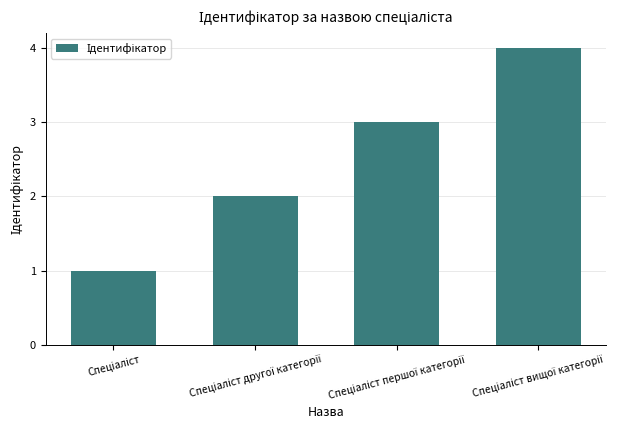

What is the difference between the maximum and minimum values?

3